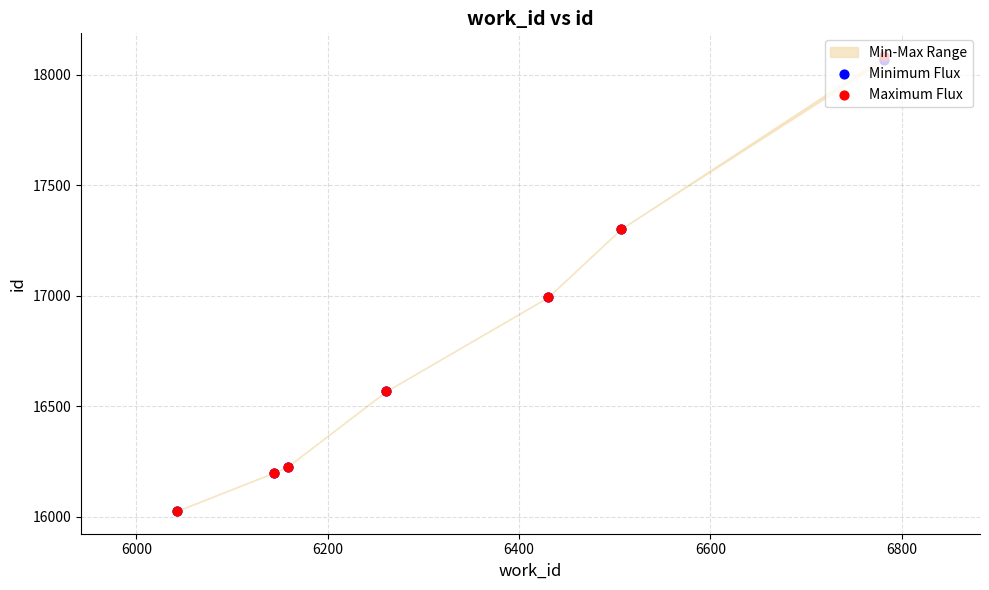

At how many categories does at least one series exceed 16045?

6